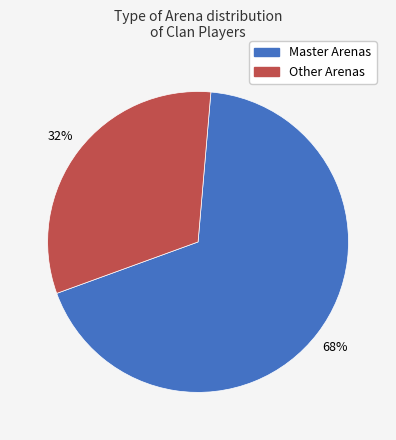

Does any single category account for the majority?

Yes